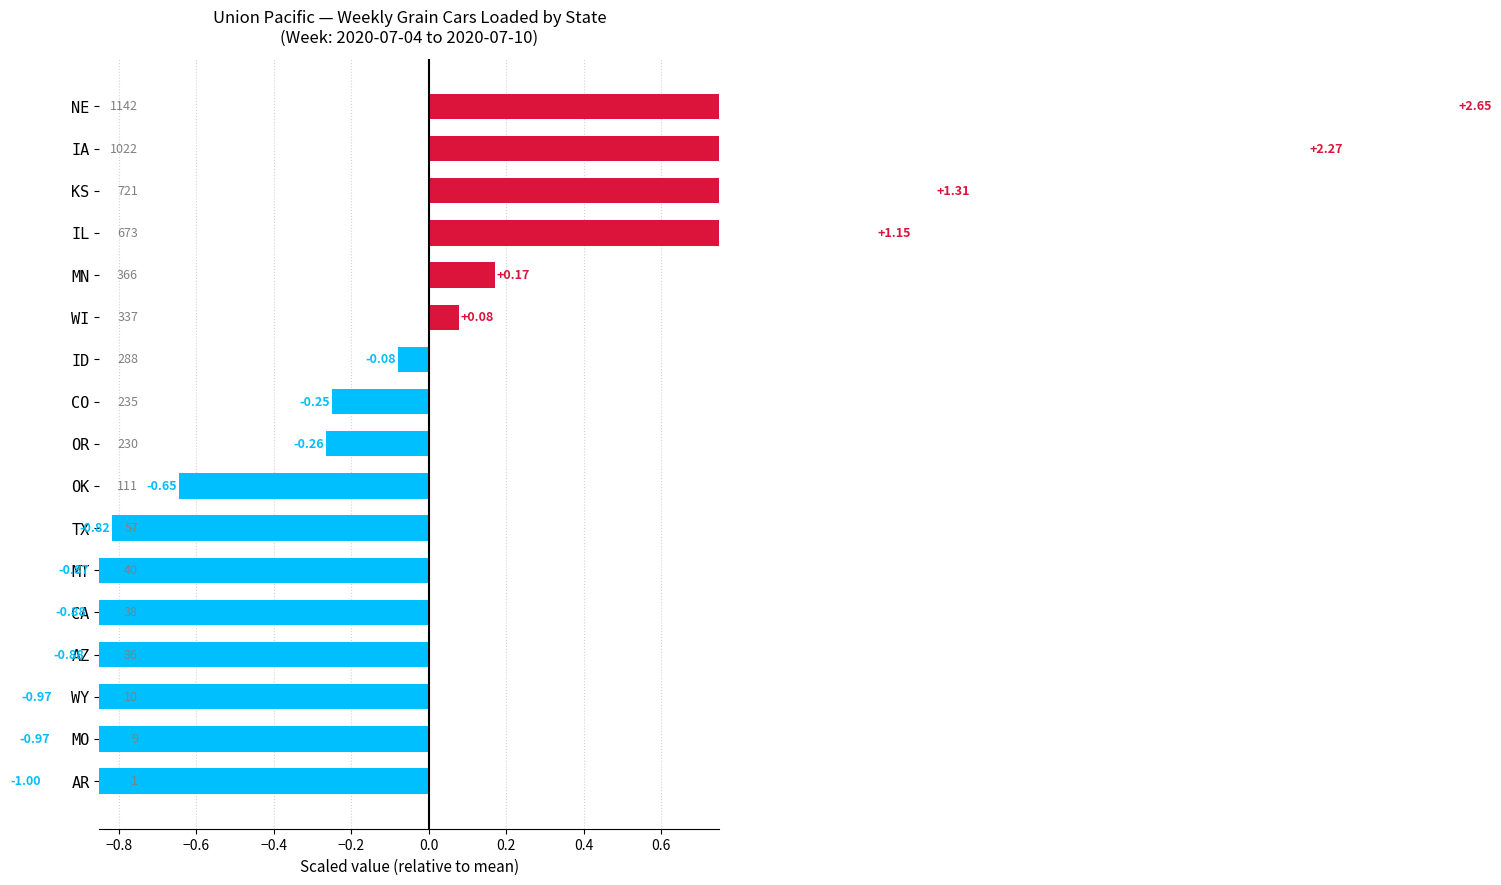

What is the sum of the values at AZ and OK?

-1.5